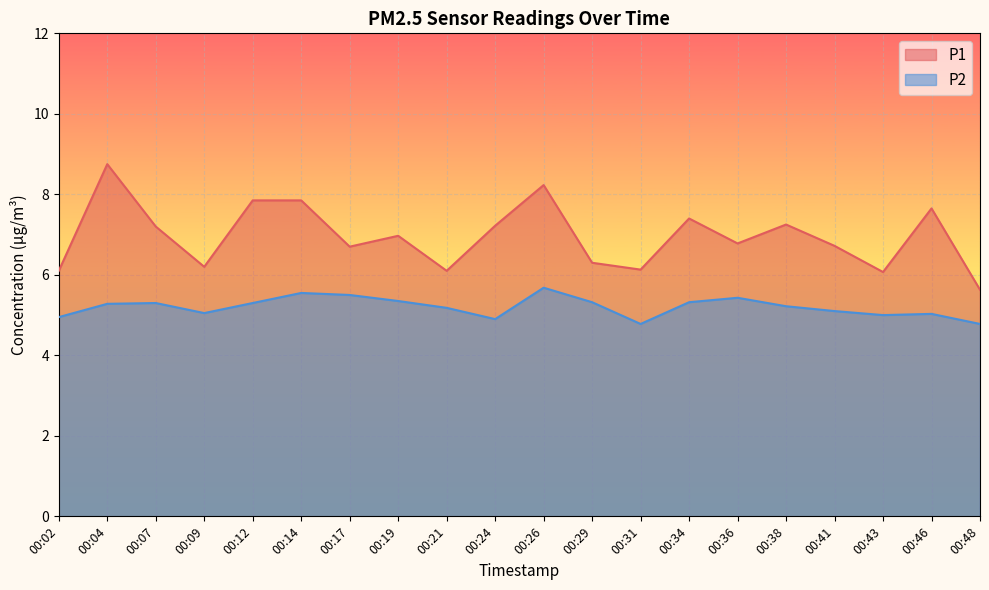

What are all the series names shown in the legend?

P1, P2